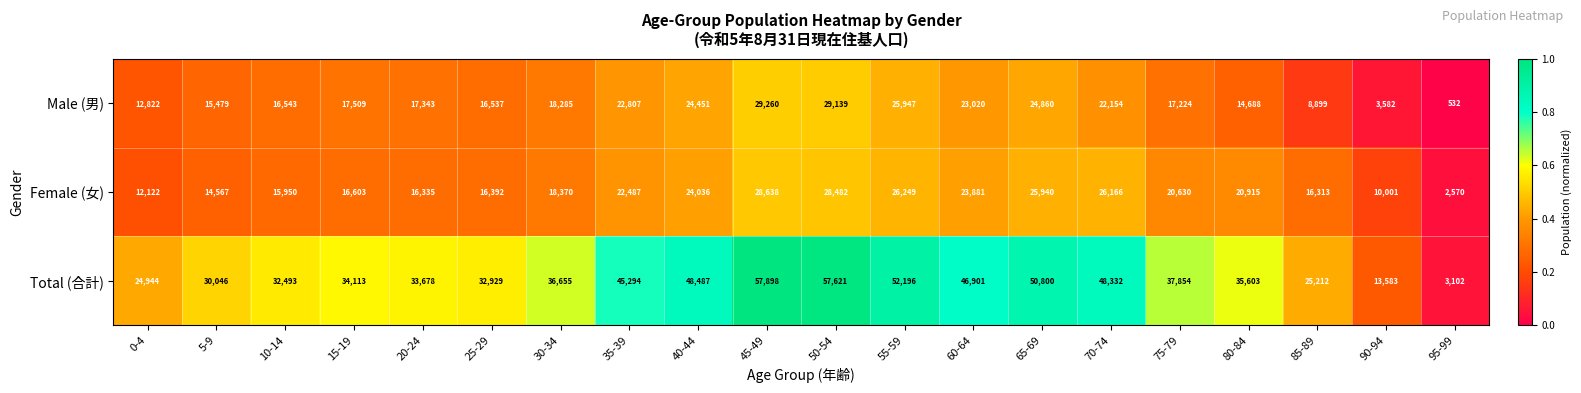

Which category has the lowest value across all series?

95-99